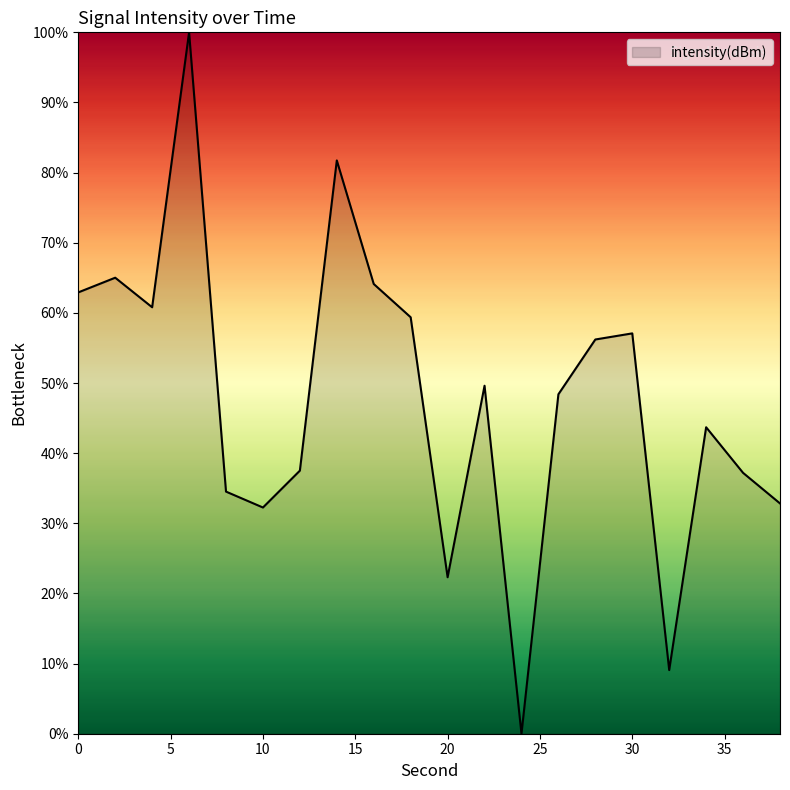

What is the greatest value displayed?

100.0